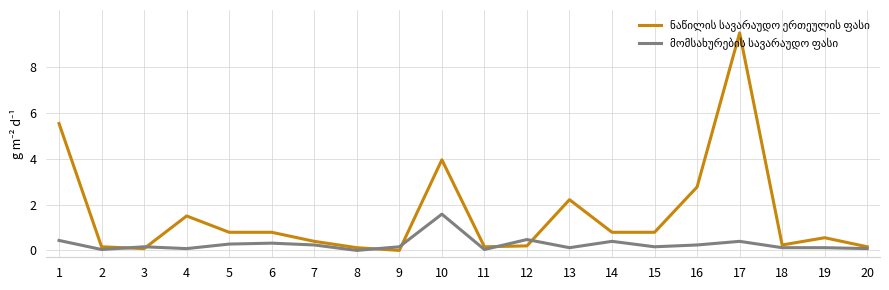

What is the total value across all series at 17?

9.9